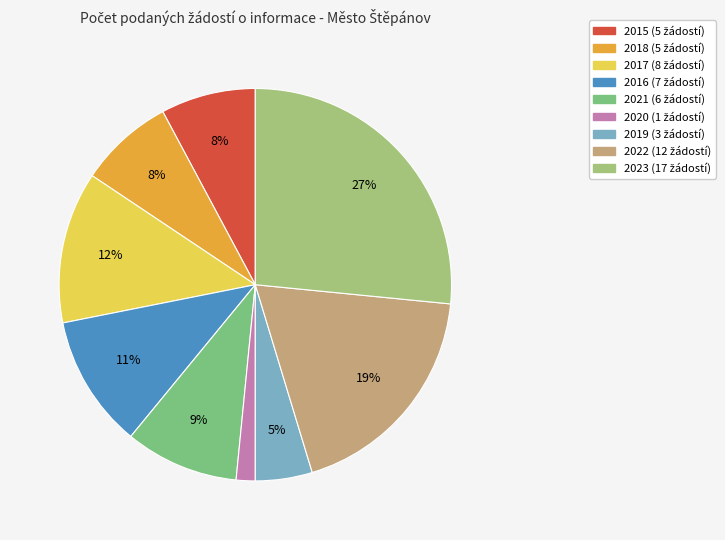

Does any single category account for the majority?

No